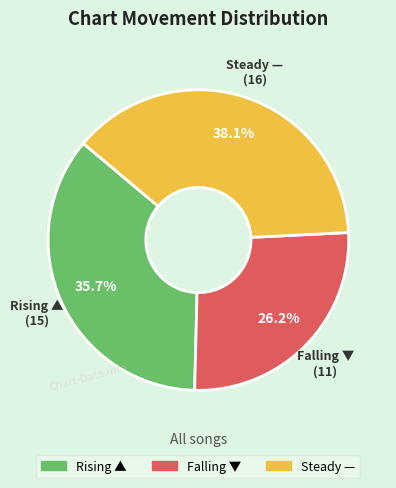

To the nearest percent, what is the difference between the largest and smallest slice percentages?

12%